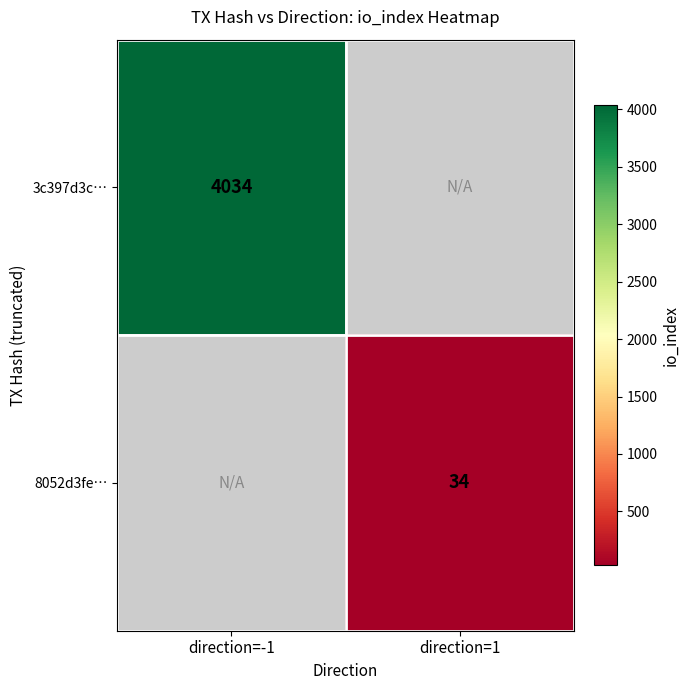

True or false: 3c397d3c… has a value of 4034 at direction=-1.

True